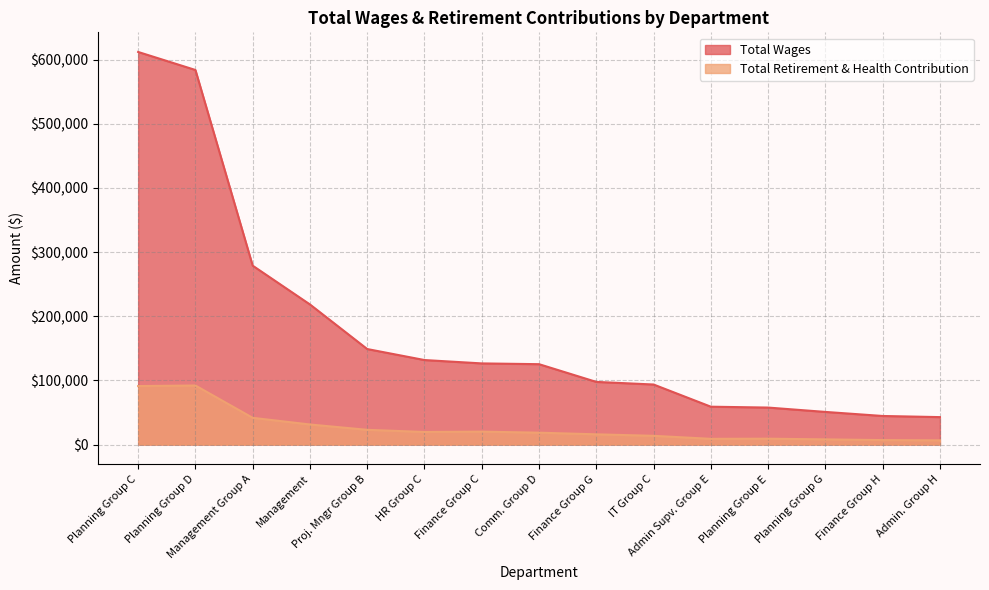

Count the number of data series in this chart.

2